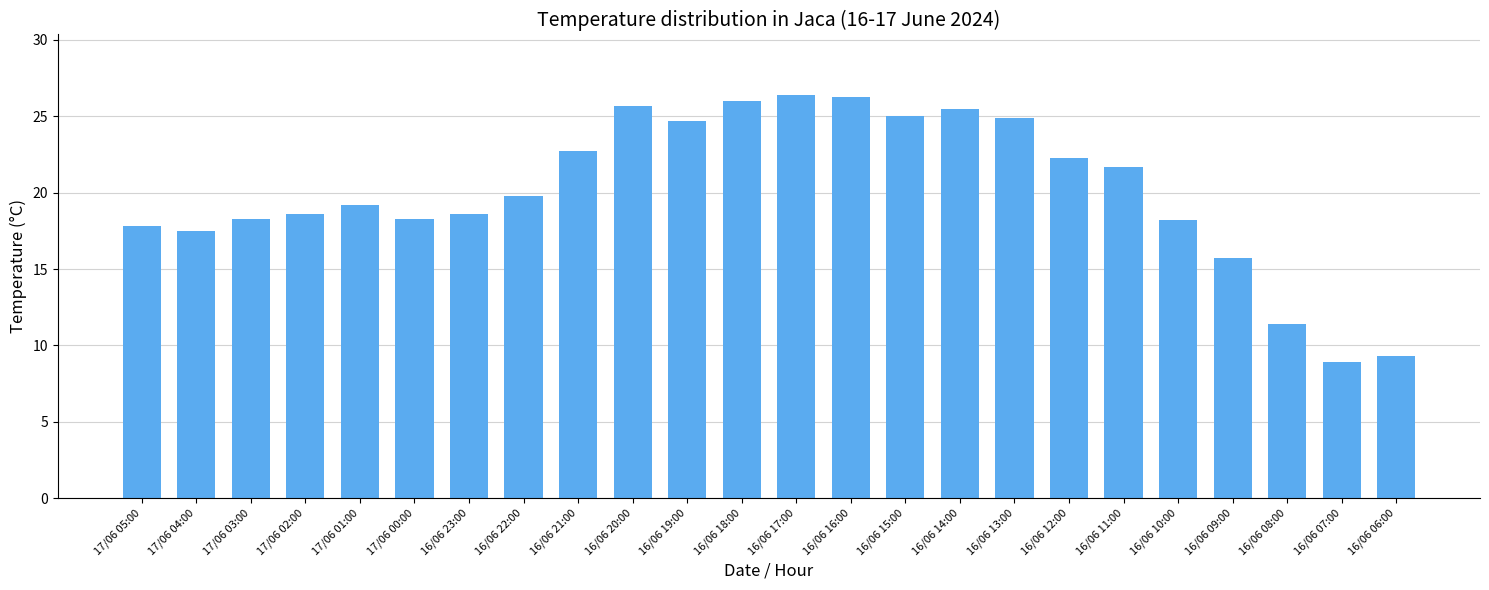

How many values are below 19?

11